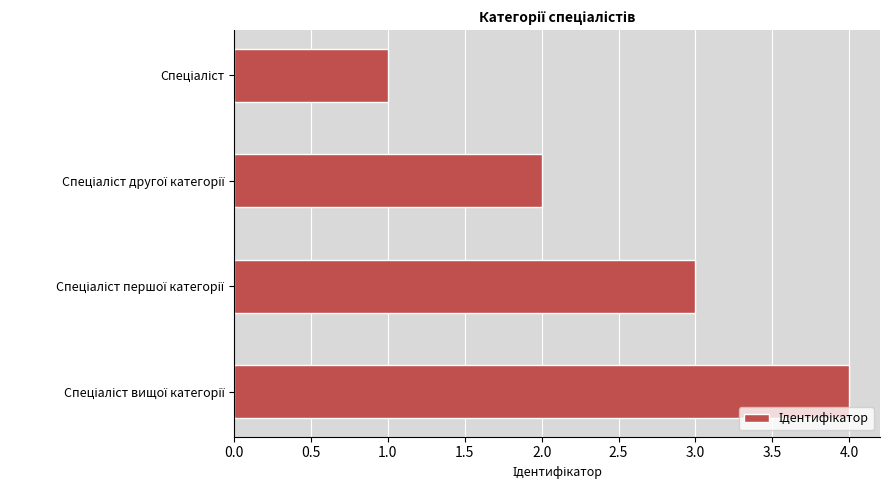

What is the difference between the maximum and minimum values?

3